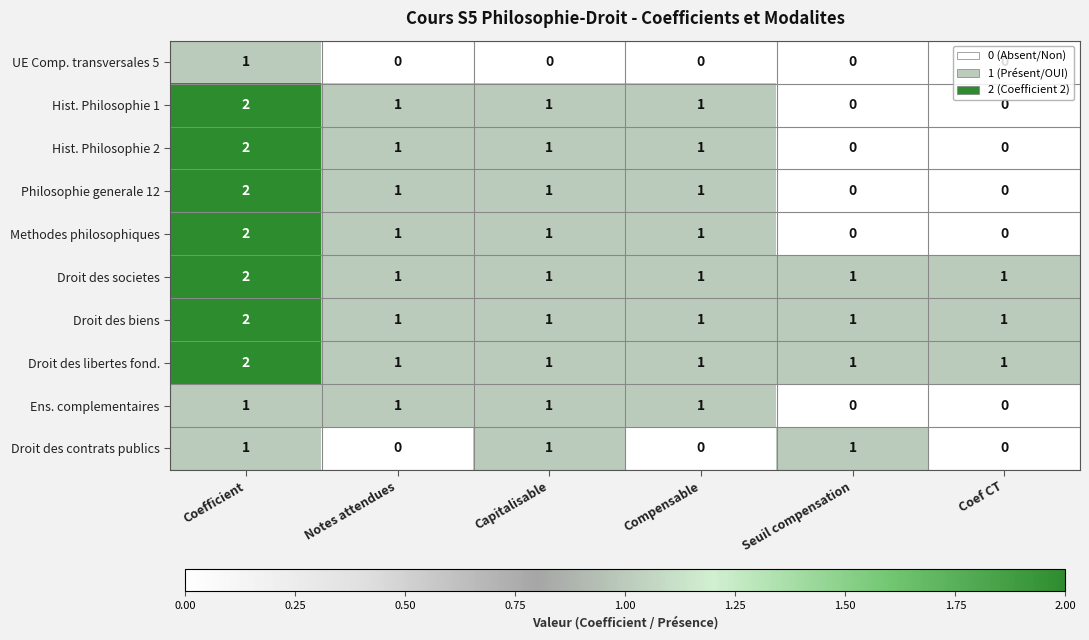

The value of Droit des societes at Coefficient is 2. True or false?

True